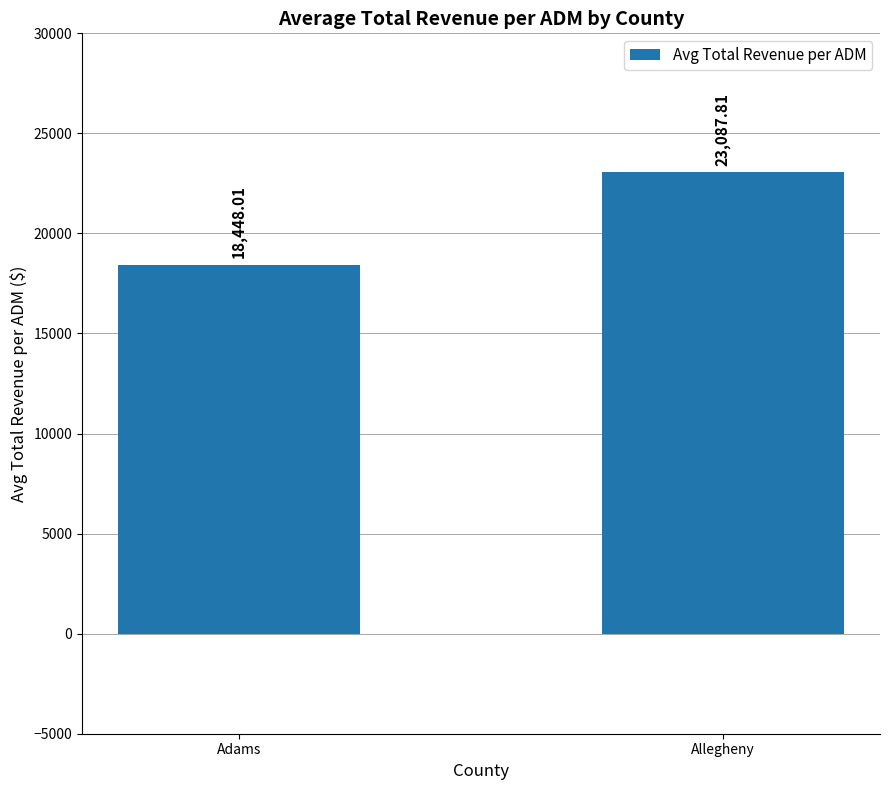

How many data points are above 23087?

1